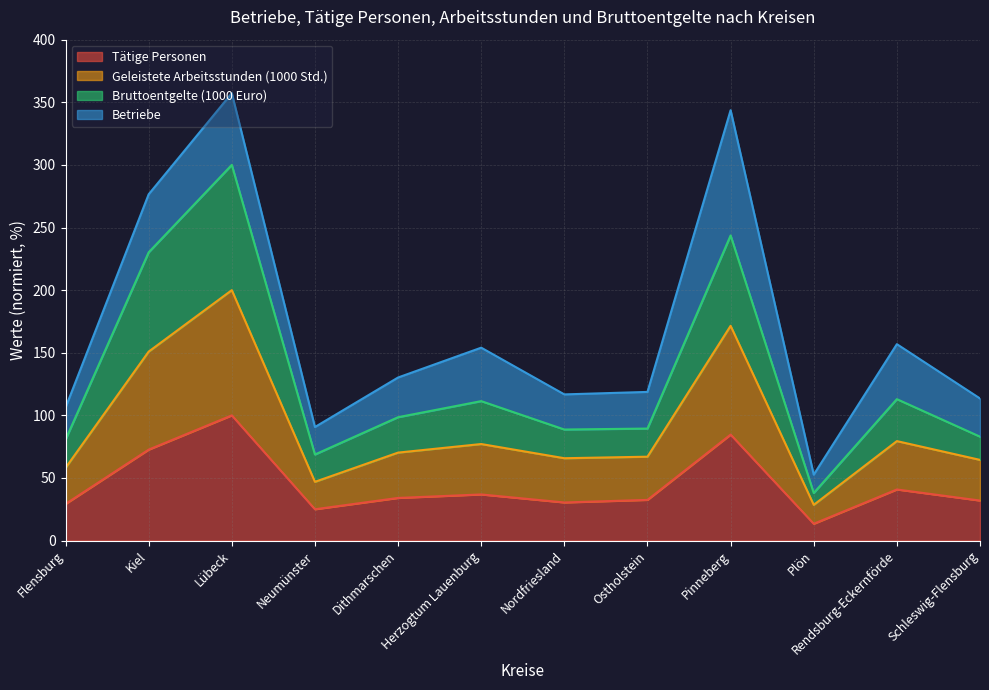

What is the average value of the Tätige Personen series?

44.3